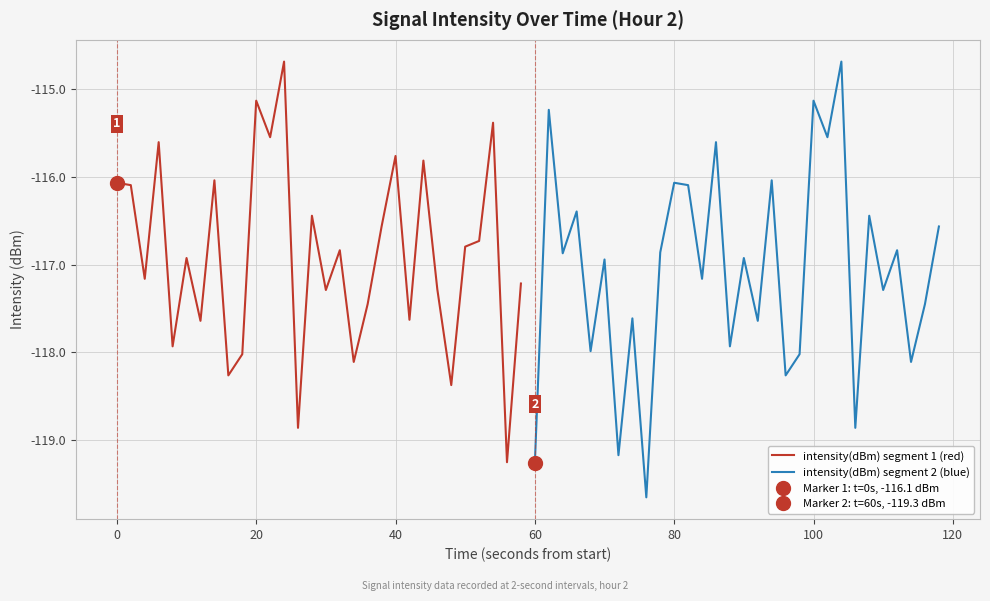

True or false: intensity(dBm) segment 2 (blue) has more than 1 interior local peaks.

True